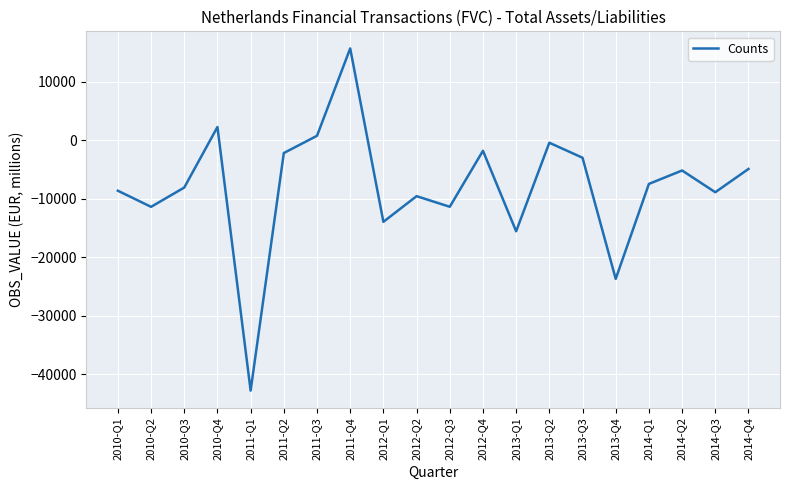

What is the change in value from 2010-Q2 to 2012-Q1?

-2561